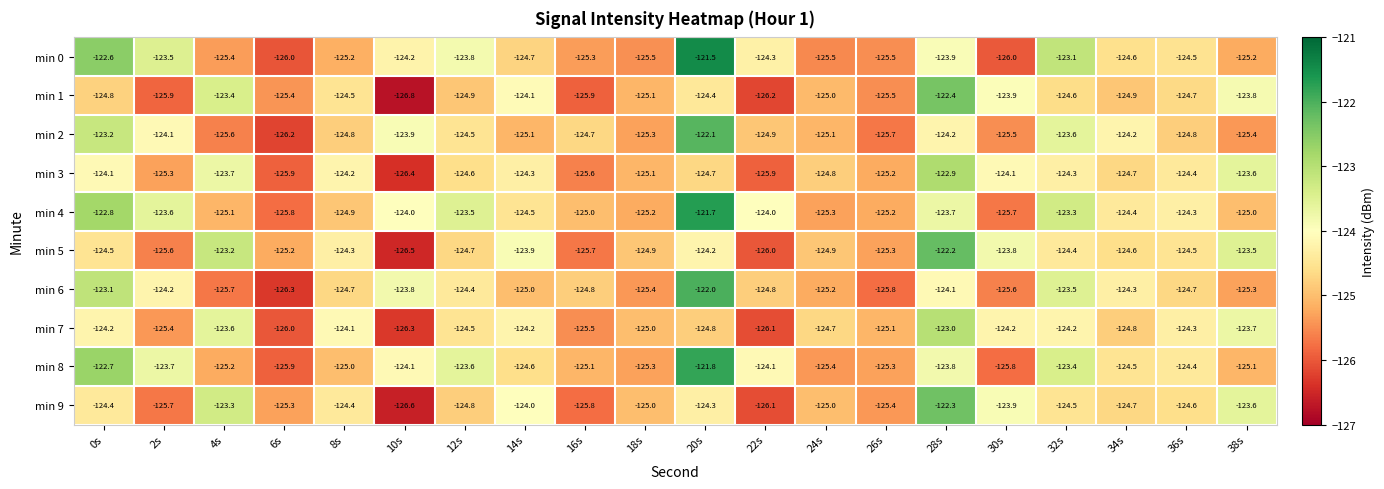

What is the spread (max minus min) of values at 34s?

0.7